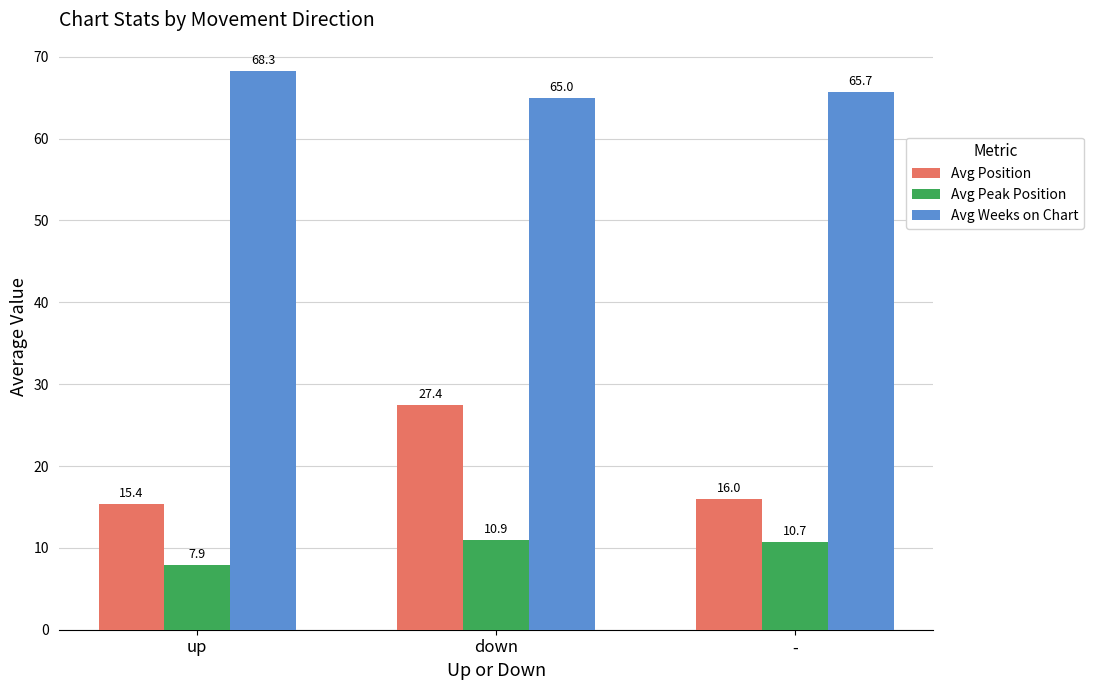

The Avg Peak Position series shows 7.9 at up. True or false?

True